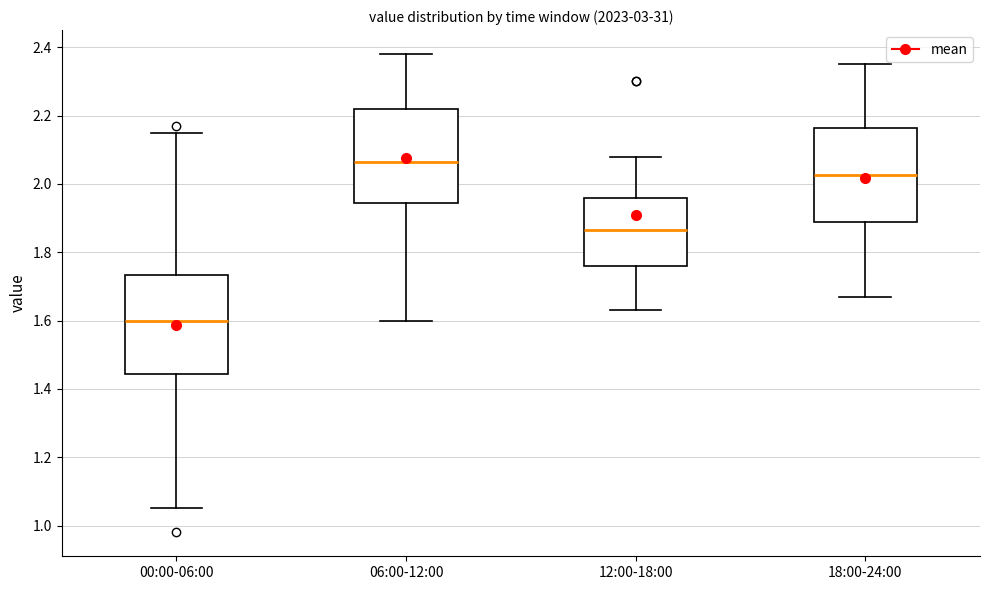

Reading left to right, read every box against the y-axis: the position of its median line, the range the box covers, and the ends of its whiskers. The values are not printed on the chart, so give them approximately, as read against the axis.

00:00-06:00: median 1.60, box 1.44 to 1.74, whiskers 1.06 to 2.16
06:00-12:00: median 2.06, box 1.94 to 2.22, whiskers 1.60 to 2.38
12:00-18:00: median 1.86, box 1.76 to 1.96, whiskers 1.64 to 2.08
18:00-24:00: median 2.02, box 1.88 to 2.16, whiskers 1.68 to 2.36